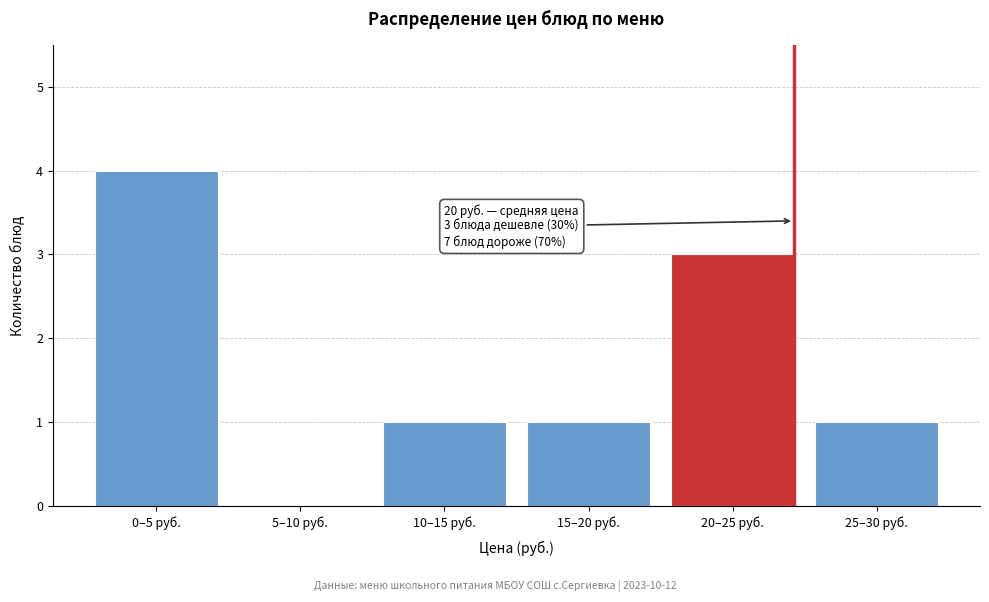

Reading left to right, list all the values displayed in this chart.

0–5 руб.=4	5–10 руб.=0	10–15 руб.=1	15–20 руб.=1	20–25 руб.=3	25–30 руб.=1